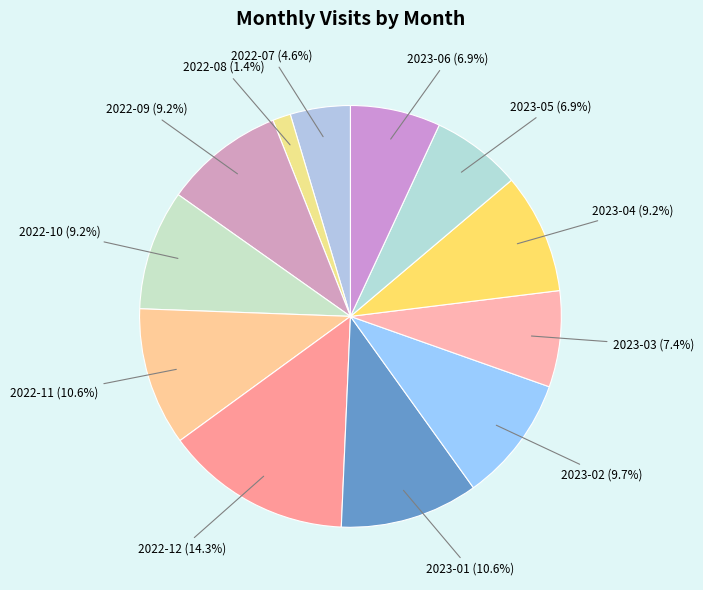

To the nearest percent, what is the difference between the largest and smallest slice percentages?

13%